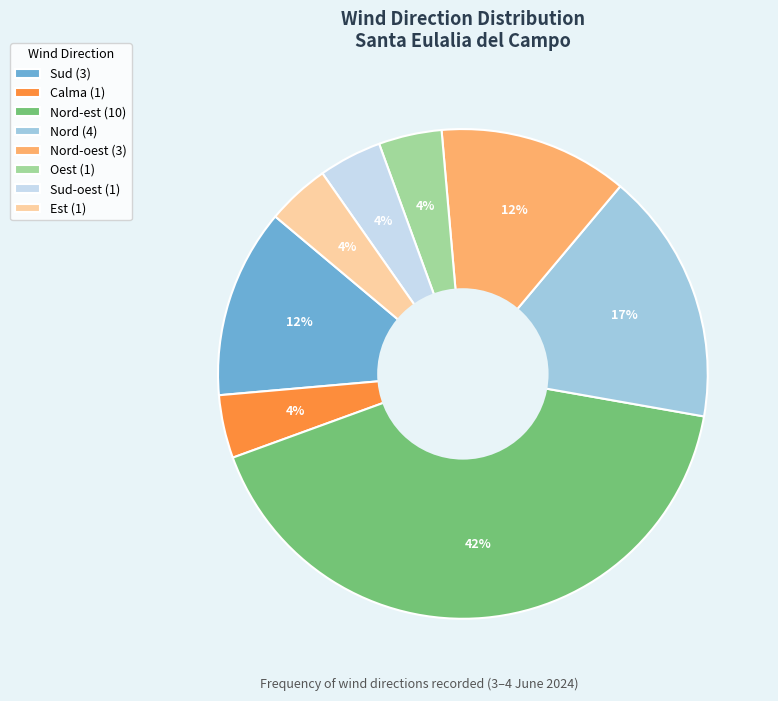

Do Oest (1) and Sud-oest (1) together represent more than half of the pie?

No